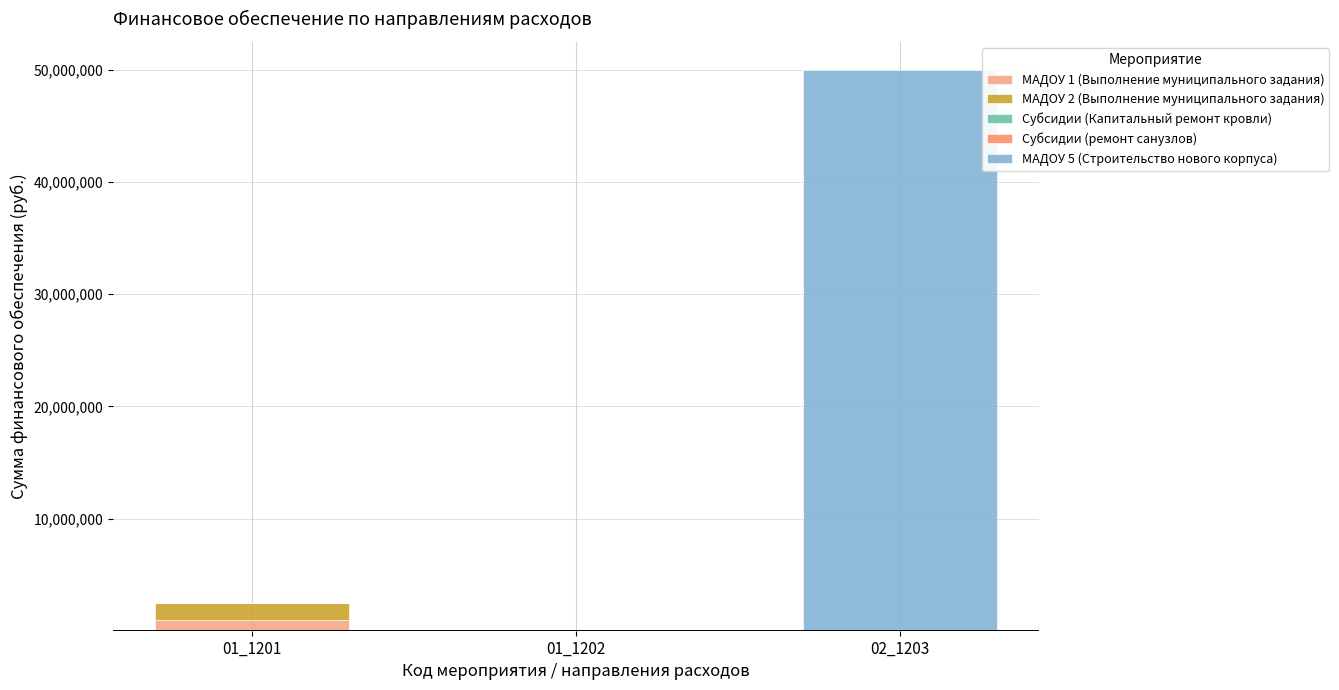

The value of МАДОУ 1 (Выполнение муниципального задания) at 01_1202 is 0. True or false?

True